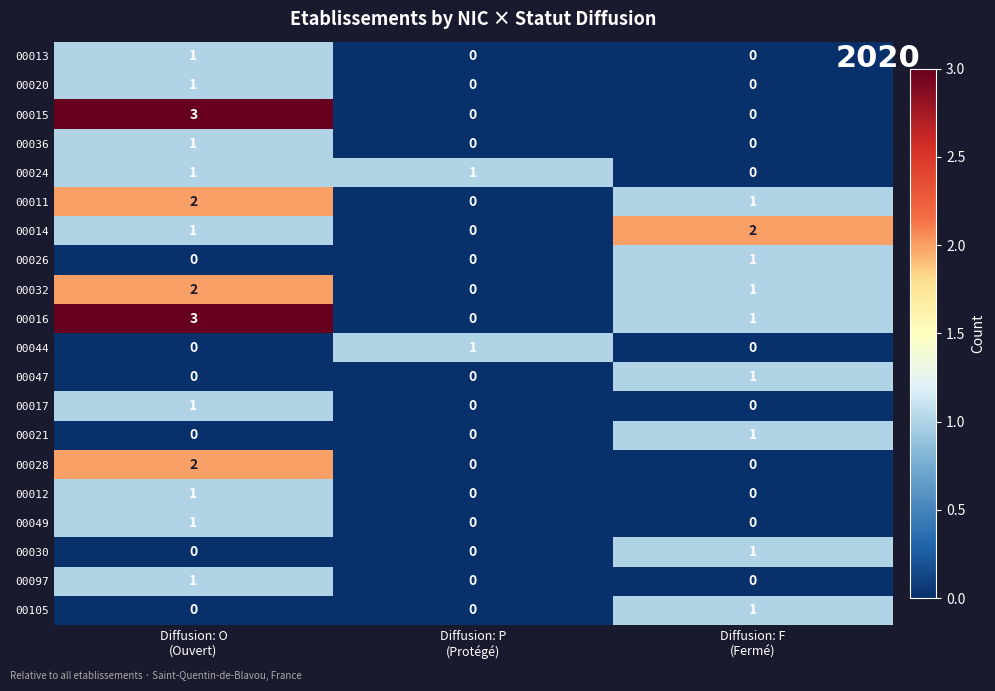

Which series has the largest total across all categories?

00016